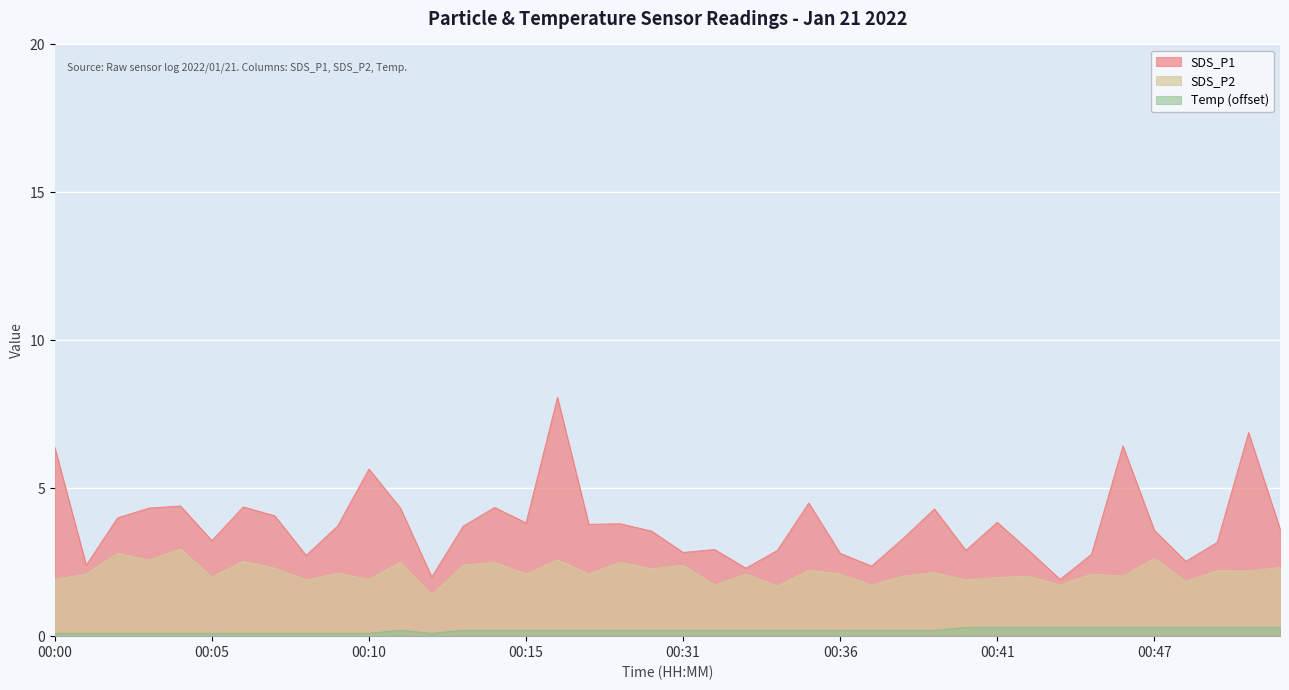

Rank the series at 00:09 from highest to lowest value.

SDS_P1, SDS_P2, Temp